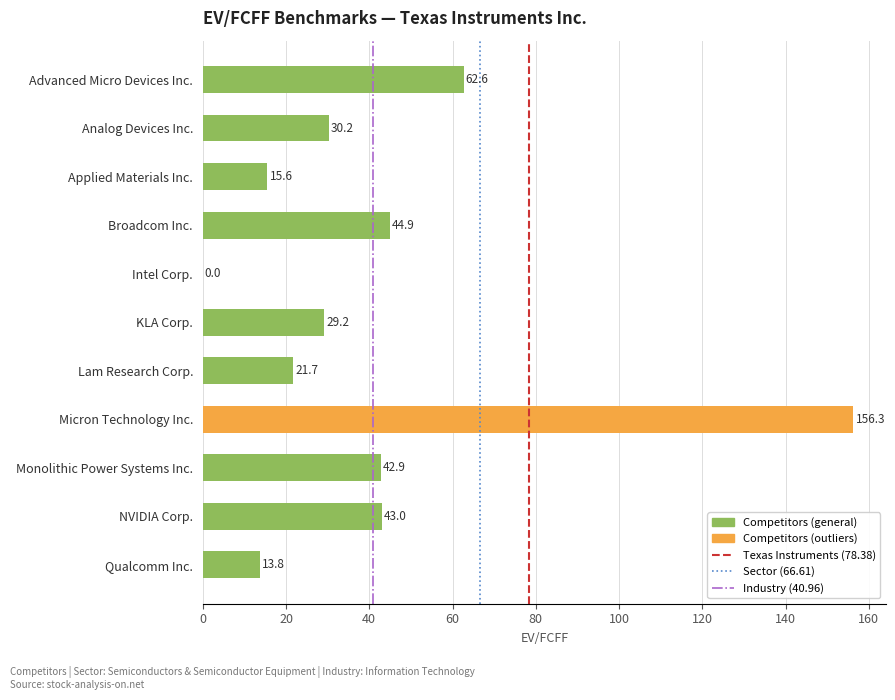

What is the sum of the values at Lam Research Corp. and Monolithic Power Systems Inc.?

64.6